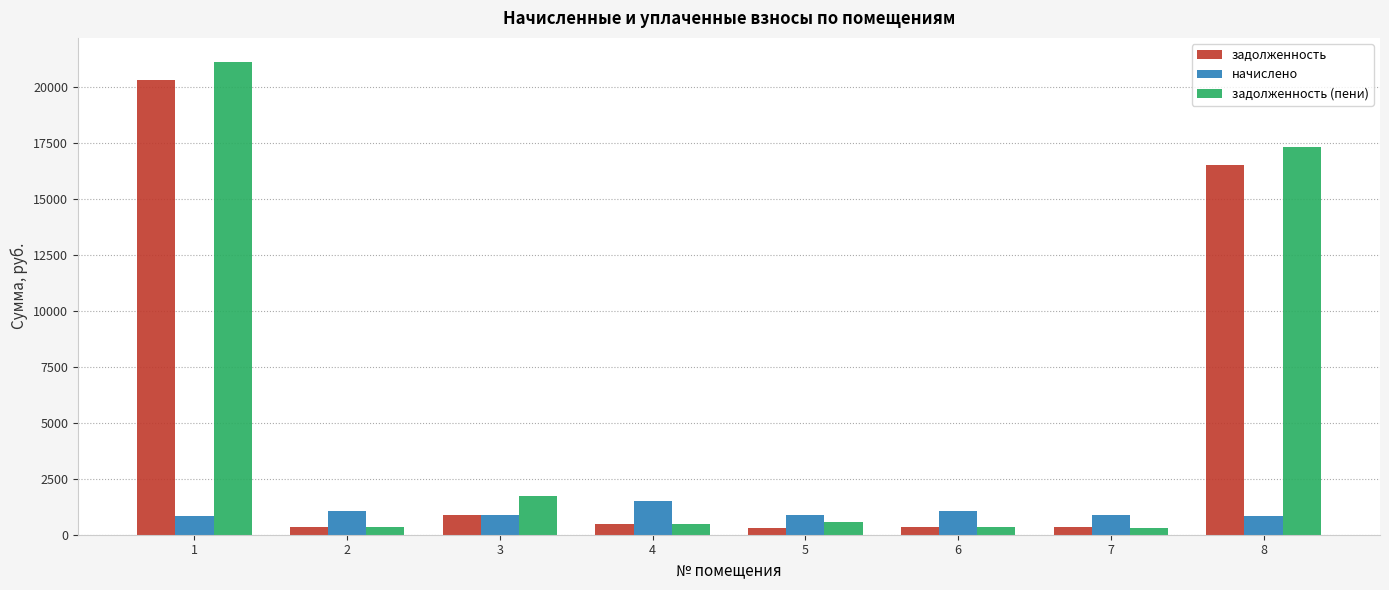

What are all the series names shown in the legend?

задолженность, начислено, задолженность (пени)